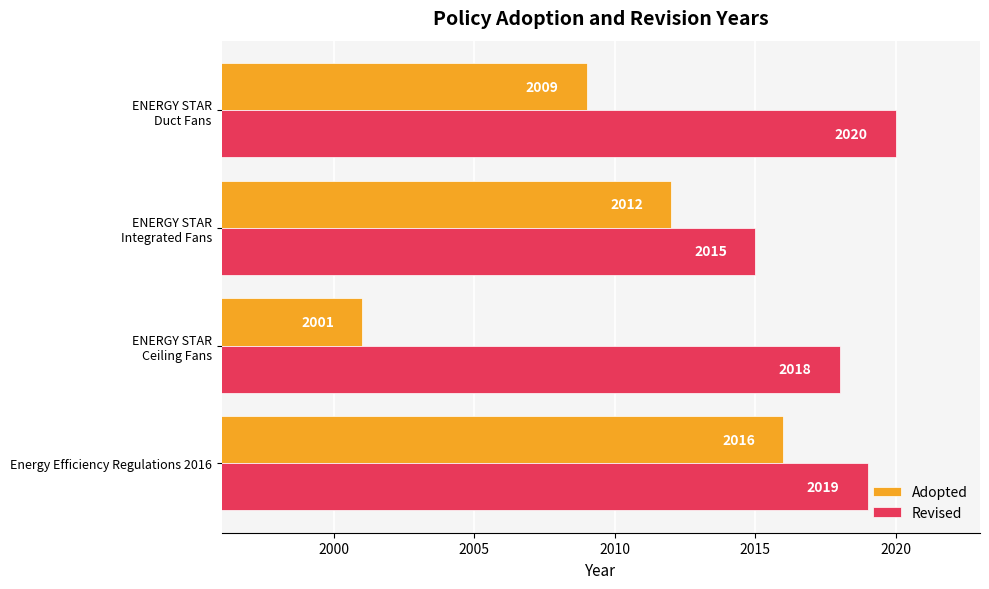

At which category is the sum across all series the highest?

Energy Efficiency Regulations 2016